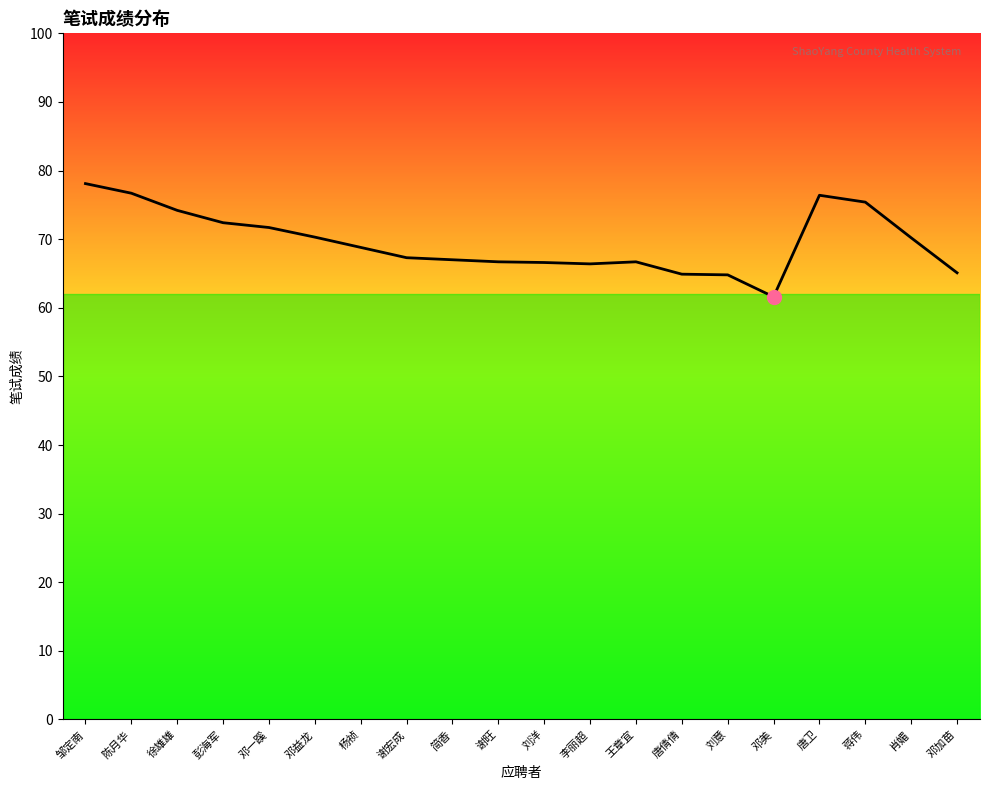

What is the maximum value shown in the chart?

78.1